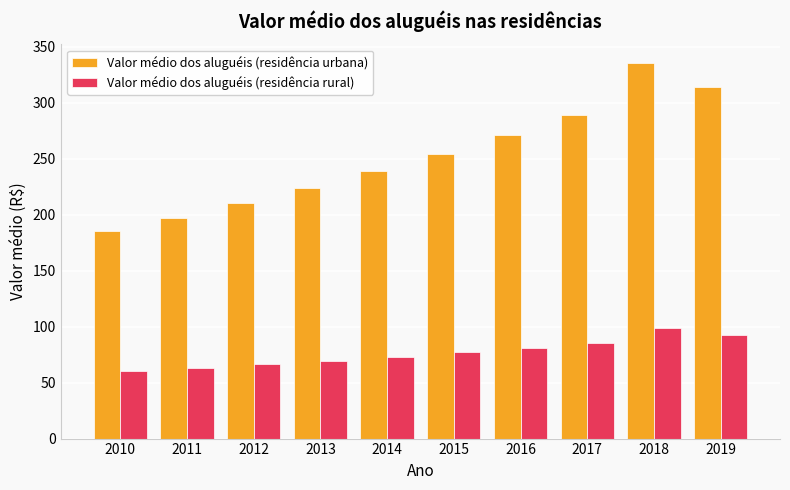

What is the difference between the maximum and minimum values in the Valor médio dos aluguéis (residência rural) series?

38.7